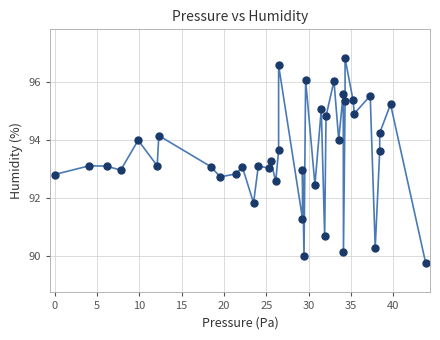

What is the range of X values (max minus min)?

43.8